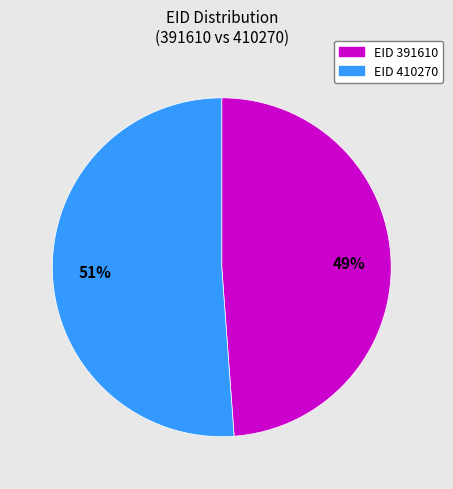

What is the smallest slice in the pie chart?

EID 391610